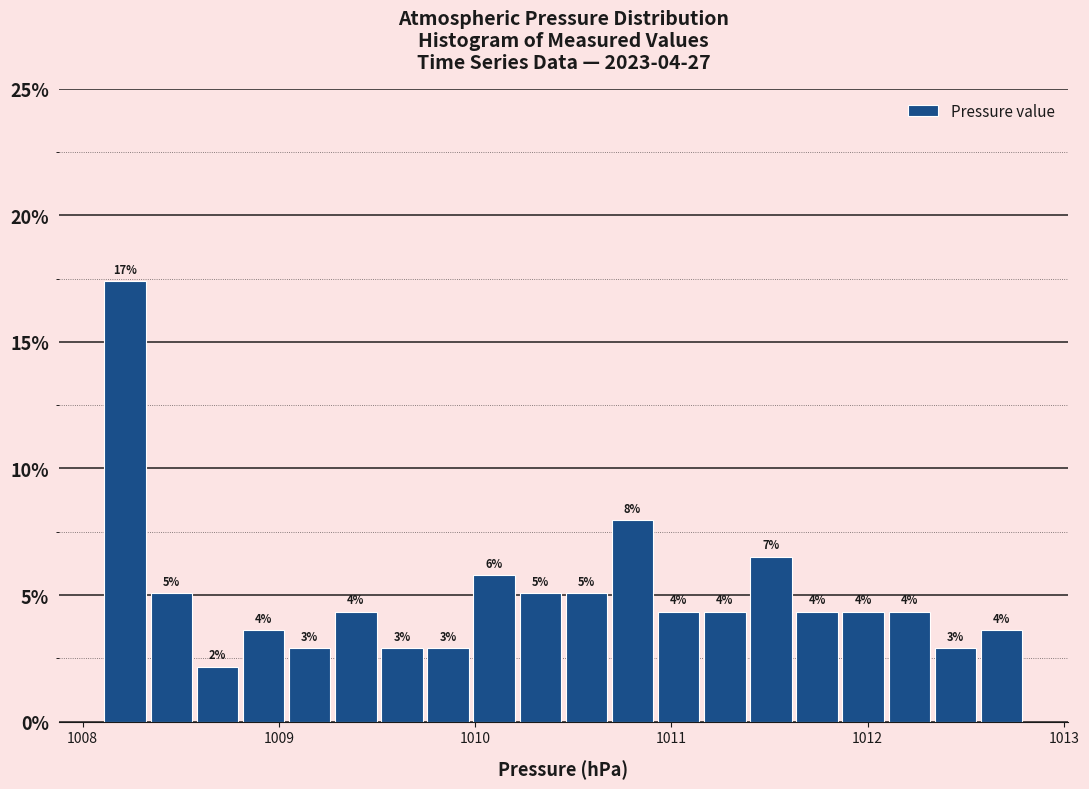

Around what value on the x-axis is the tallest bar? Give the approximate position of its centre, as read against the axis.

1008.2